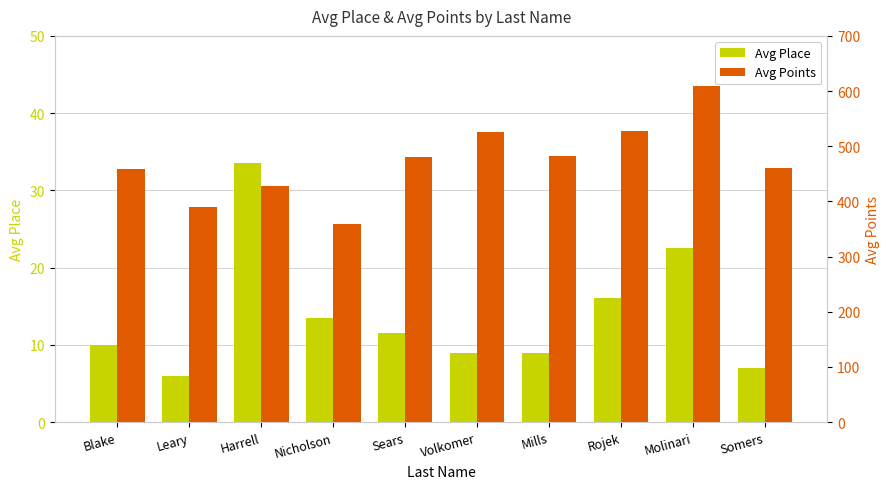

Rank the categories by Avg Place value from lowest to highest.

Leary, Somers, Volkomer, Mills, Blake, Sears, Nicholson, Rojek, Molinari, Harrell